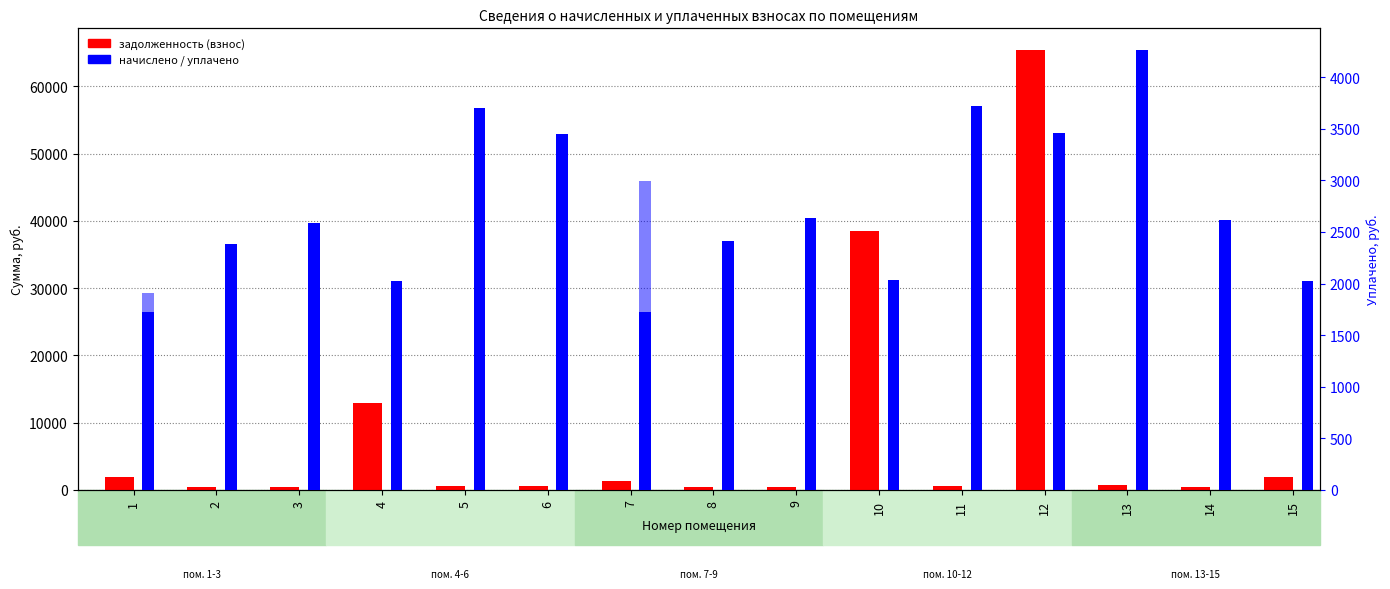

How many data points in задолженность (взнос) are above 620?

8